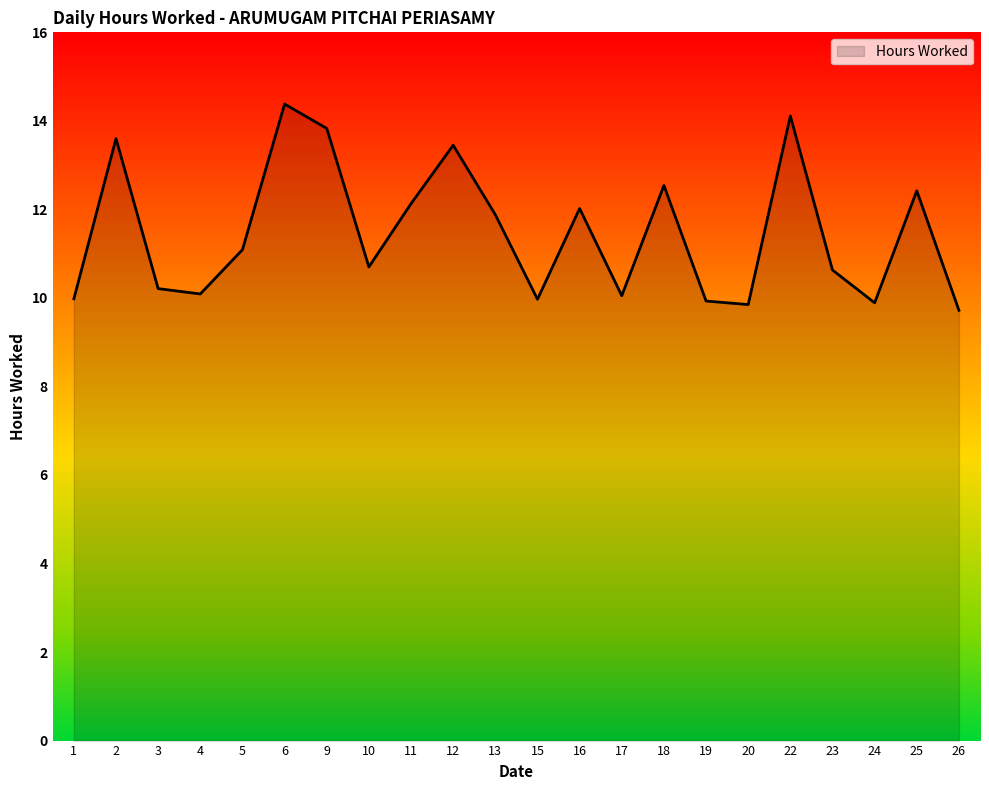

What is the greatest value displayed?

14.4